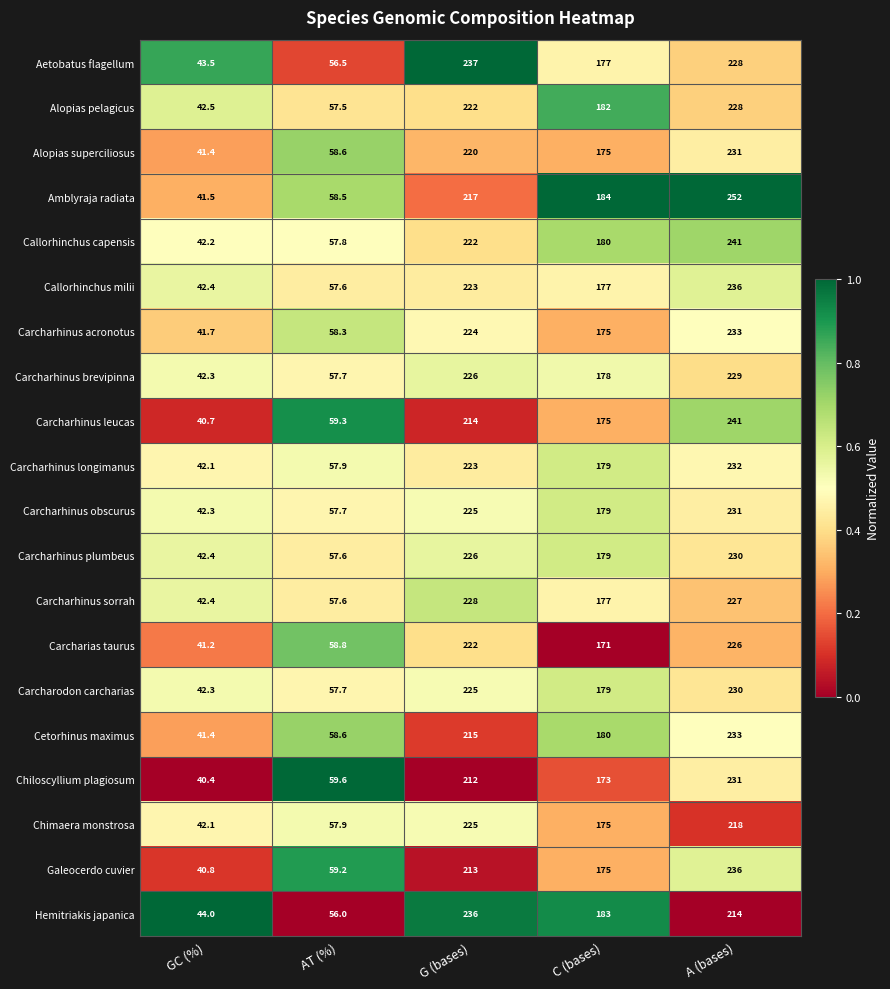

Rank the categories by Carcharhinus leucas value from highest to lowest.

A (bases), G (bases), C (bases), AT (%), GC (%)